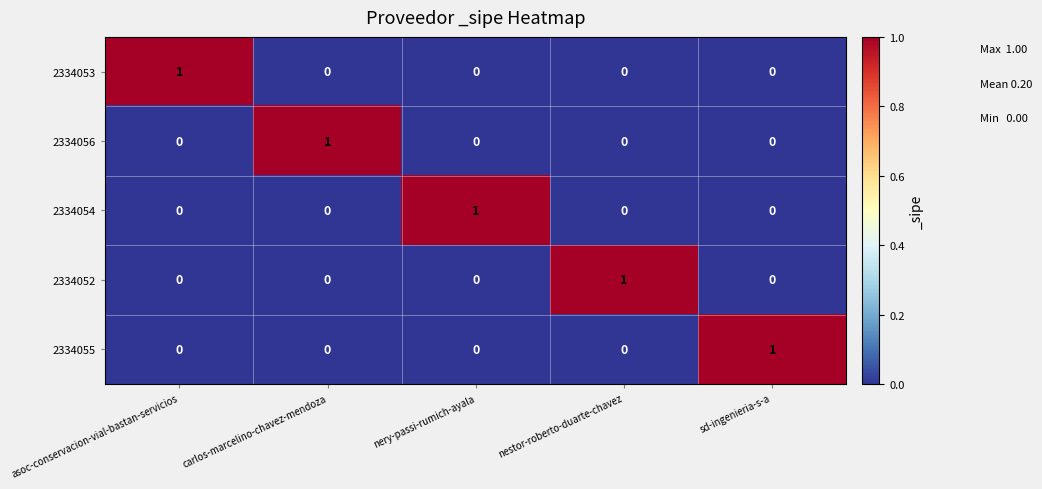

Reading left to right, what are all the values shown in this chart?

2334053: asoc-conservacion-vial-bastan-servicios=1	carlos-marcelino-chavez-mendoza=0	nery-passi-rumich-ayala=0	nestor-roberto-duarte-chavez=0	sd-ingenieria-s-a=0
2334056: asoc-conservacion-vial-bastan-servicios=0	carlos-marcelino-chavez-mendoza=1	nery-passi-rumich-ayala=0	nestor-roberto-duarte-chavez=0	sd-ingenieria-s-a=0
2334054: asoc-conservacion-vial-bastan-servicios=0	carlos-marcelino-chavez-mendoza=0	nery-passi-rumich-ayala=1	nestor-roberto-duarte-chavez=0	sd-ingenieria-s-a=0
2334052: asoc-conservacion-vial-bastan-servicios=0	carlos-marcelino-chavez-mendoza=0	nery-passi-rumich-ayala=0	nestor-roberto-duarte-chavez=1	sd-ingenieria-s-a=0
2334055: asoc-conservacion-vial-bastan-servicios=0	carlos-marcelino-chavez-mendoza=0	nery-passi-rumich-ayala=0	nestor-roberto-duarte-chavez=0	sd-ingenieria-s-a=1